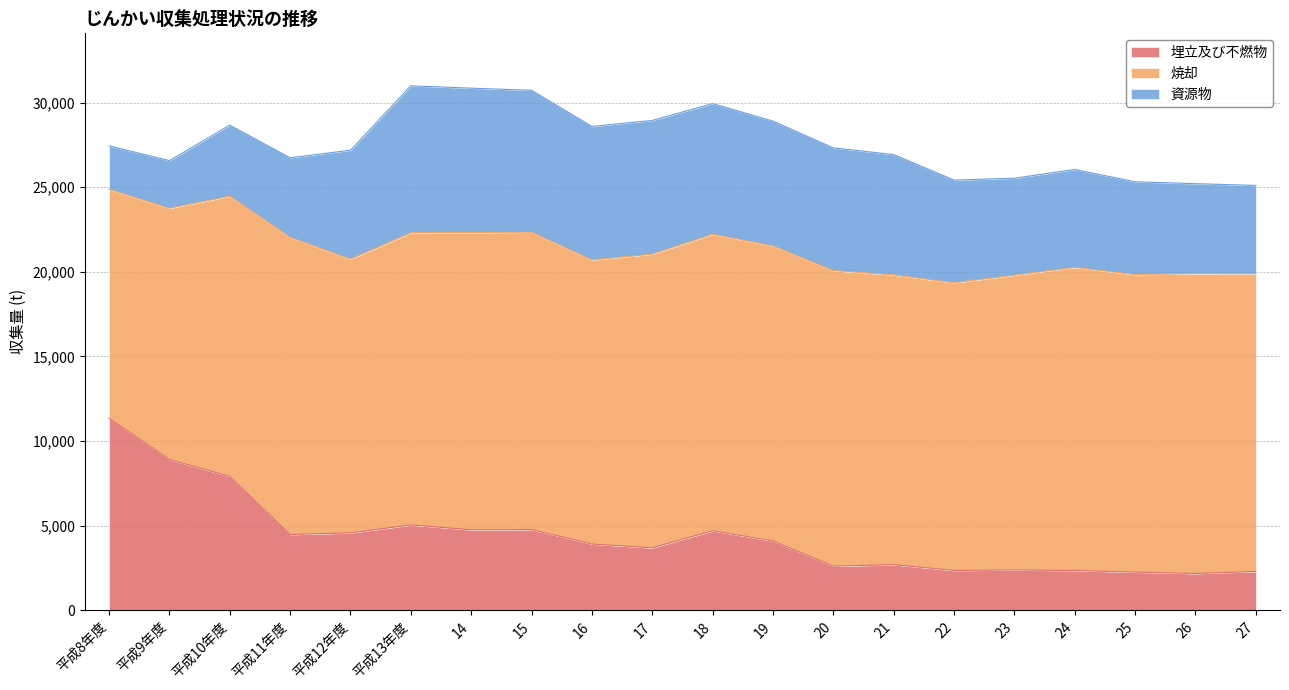

Reading left to right, transcribe all the data shown in this chart.

埋立及び不燃物: 11352	8907	7905	4473	4571	5039	4751	4769	3910	3685	4695	4091	2602	2690	2350	2378	2345	2249	2168	2286
焼却: 13524	14853	16566	17567	16181	17272	17574	17576	16794	17363	17529	17442	17473	17130	17005	17426	17920	17585	17730	17601
資源物: 2573	2816	4201	4705	6437	8688	8533	8389	7892	7903	7722	7376	7254	7113	6071	5732	5787	5491	5314	5222